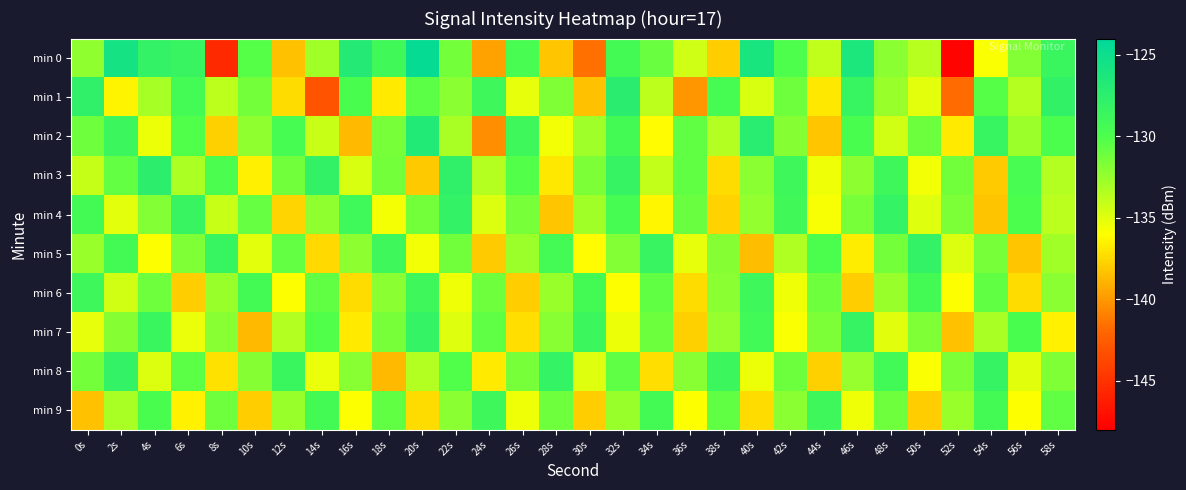

Which series has the widest spread of values?

min 0